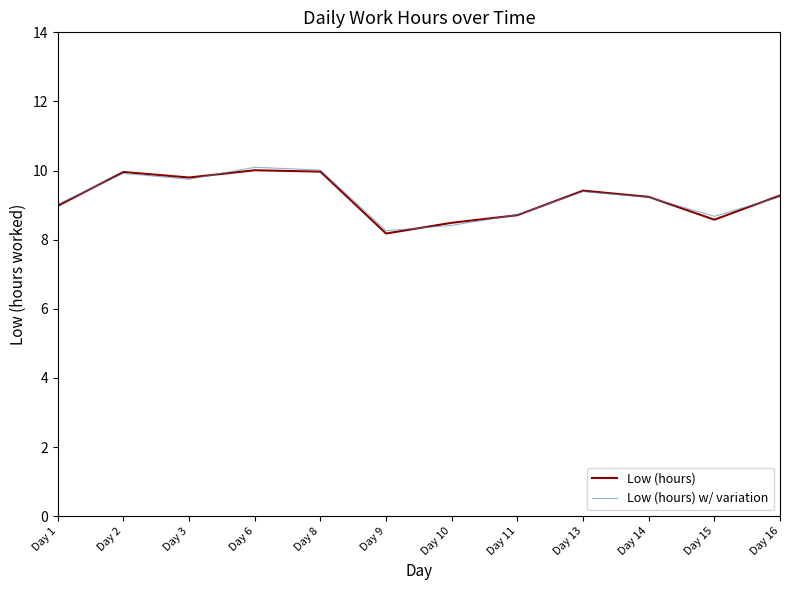

True or false: Low (hours) w/ variation has a value of 8.4 at Day 10.

True